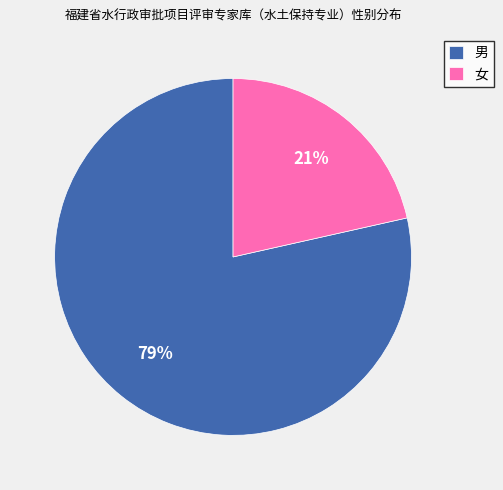

Which category has the smallest portion of the pie?

女